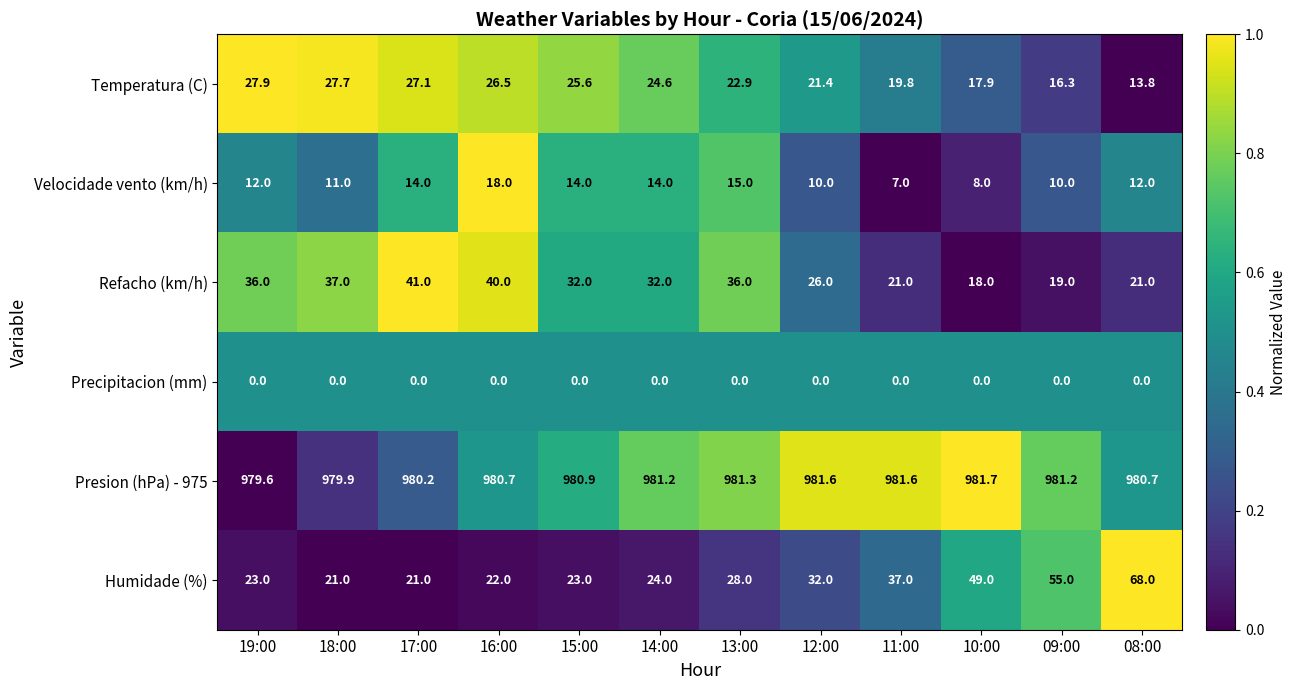

What is the difference between the second highest and minimum values in the Presion (hPa) - 975 series?

2.0